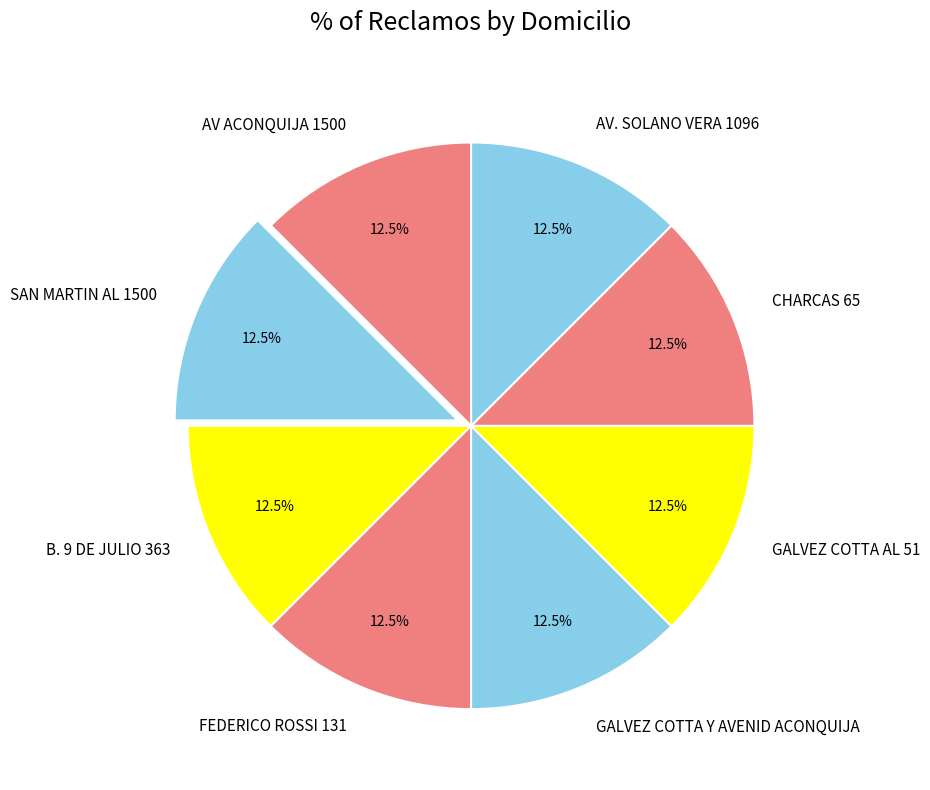

Is there a majority slice in this chart?

No